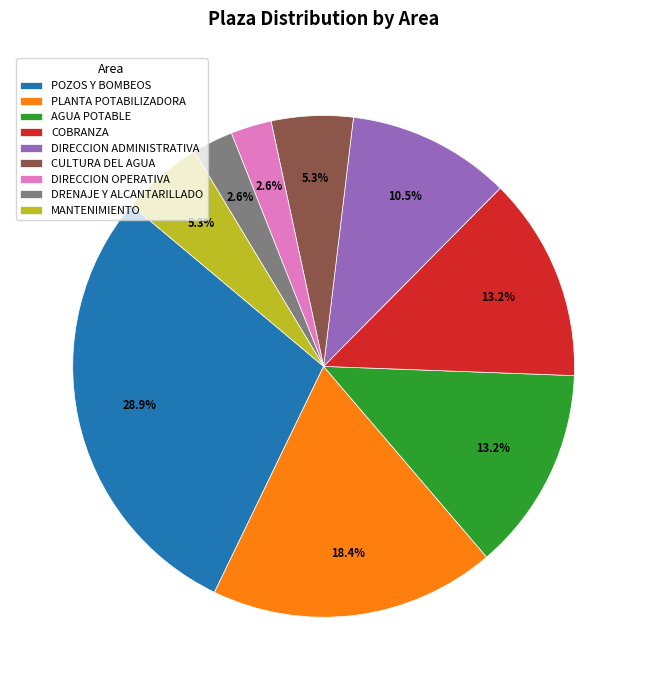

Which slice is the largest?

POZOS Y BOMBEOS